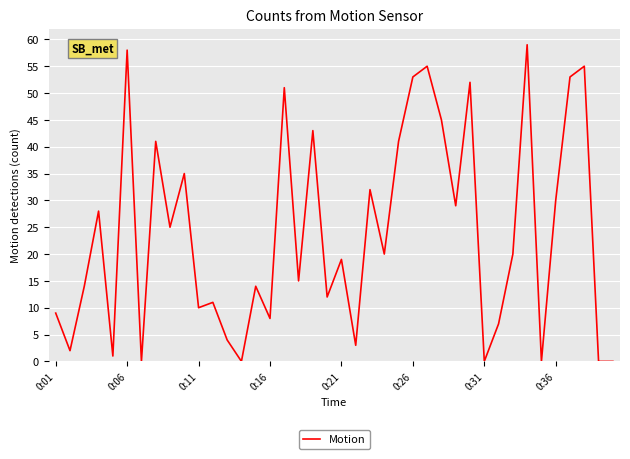

How many interior local peaks (higher than both neighbors) does the data have?

14